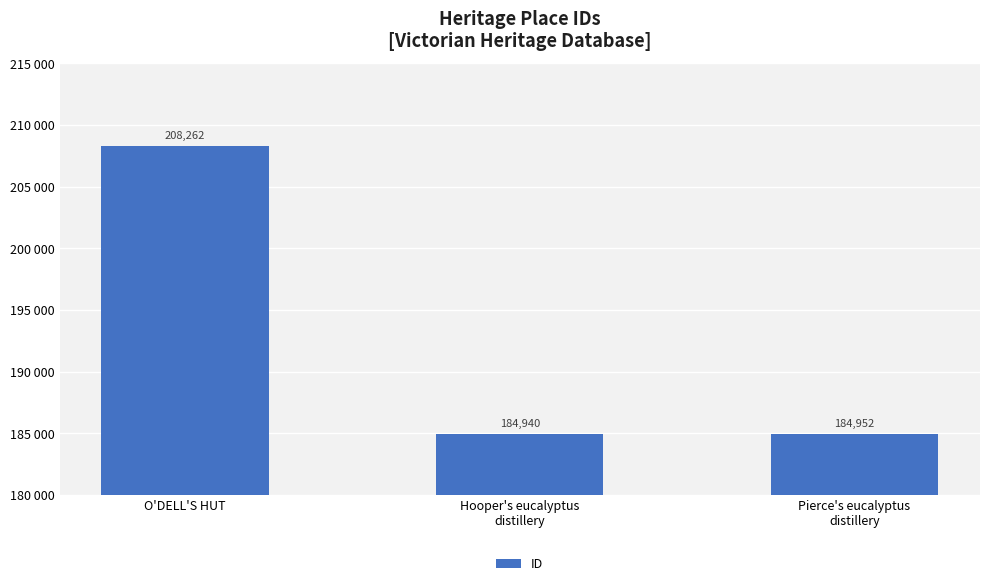

Does the chart contain any negative values?

No